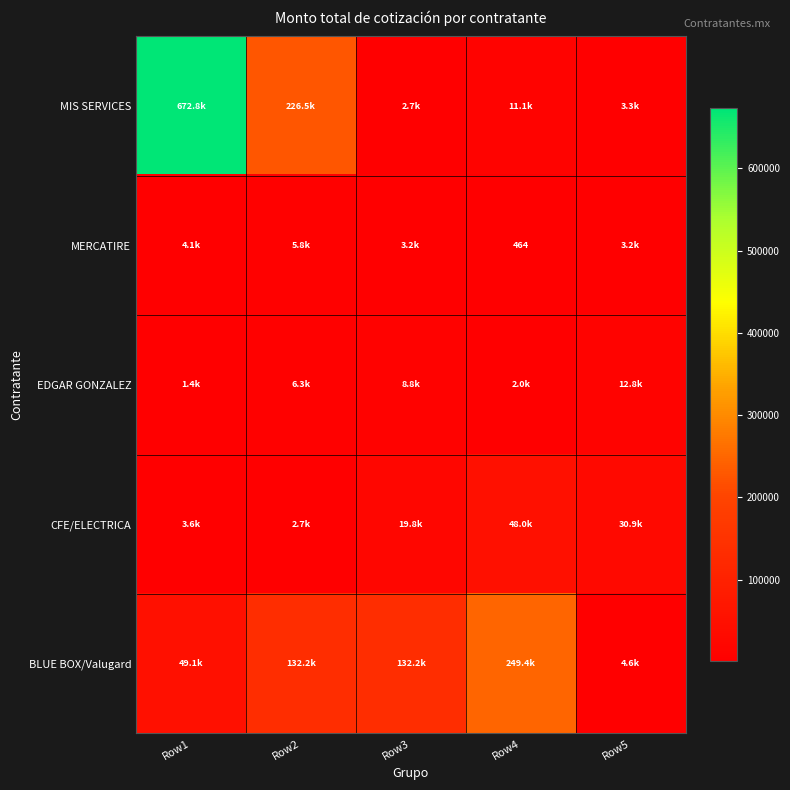

What is the spread (max minus min) of values at Row2?

223741.9